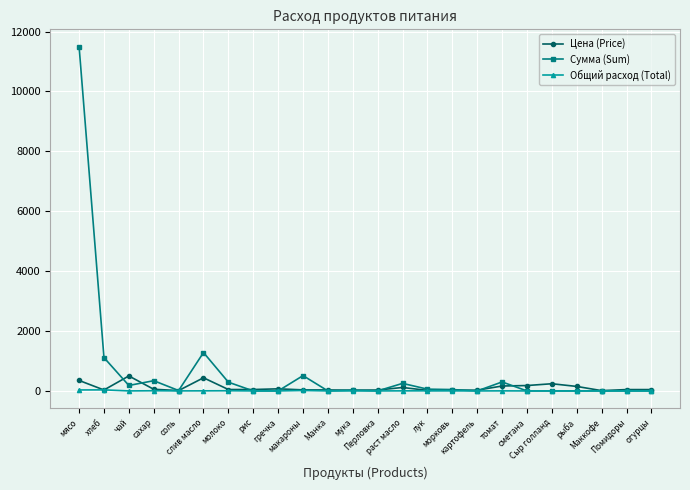

Which series has the largest range (max minus min)?

Сумма (Sum)